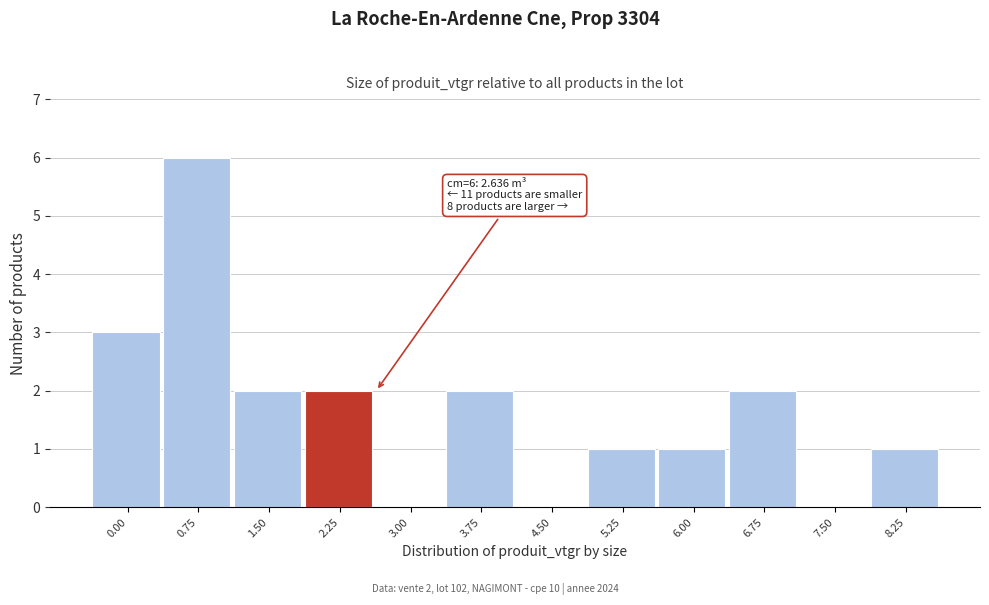

Reading right to left, list all the values displayed in this chart.

8.25=1	7.50=0	6.75=2	6.00=1	5.25=1	4.50=0	3.75=2	3.00=0	2.25=2	1.50=2	0.75=6	0.00=3